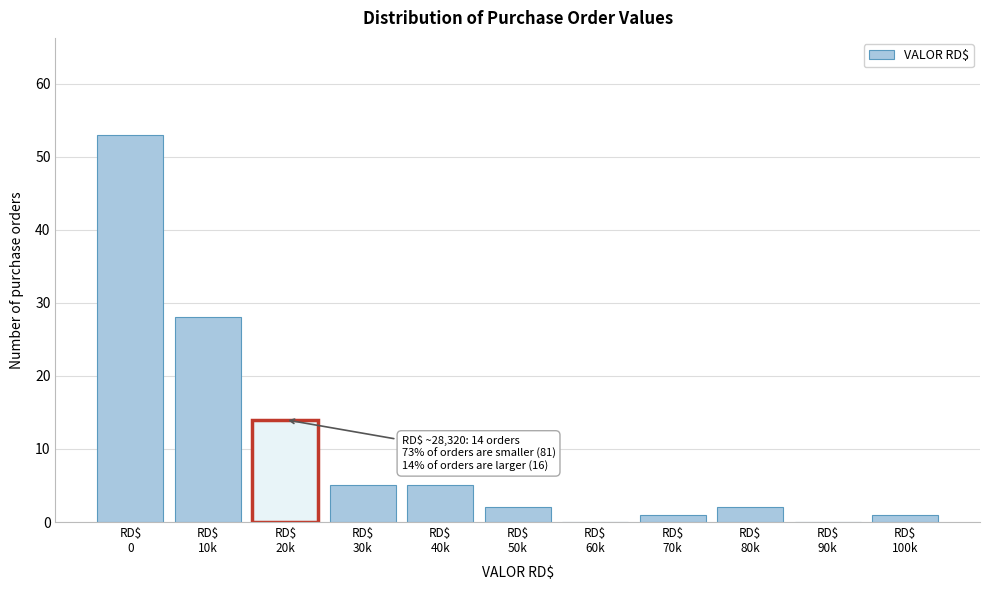

What is the sum of all values?

111